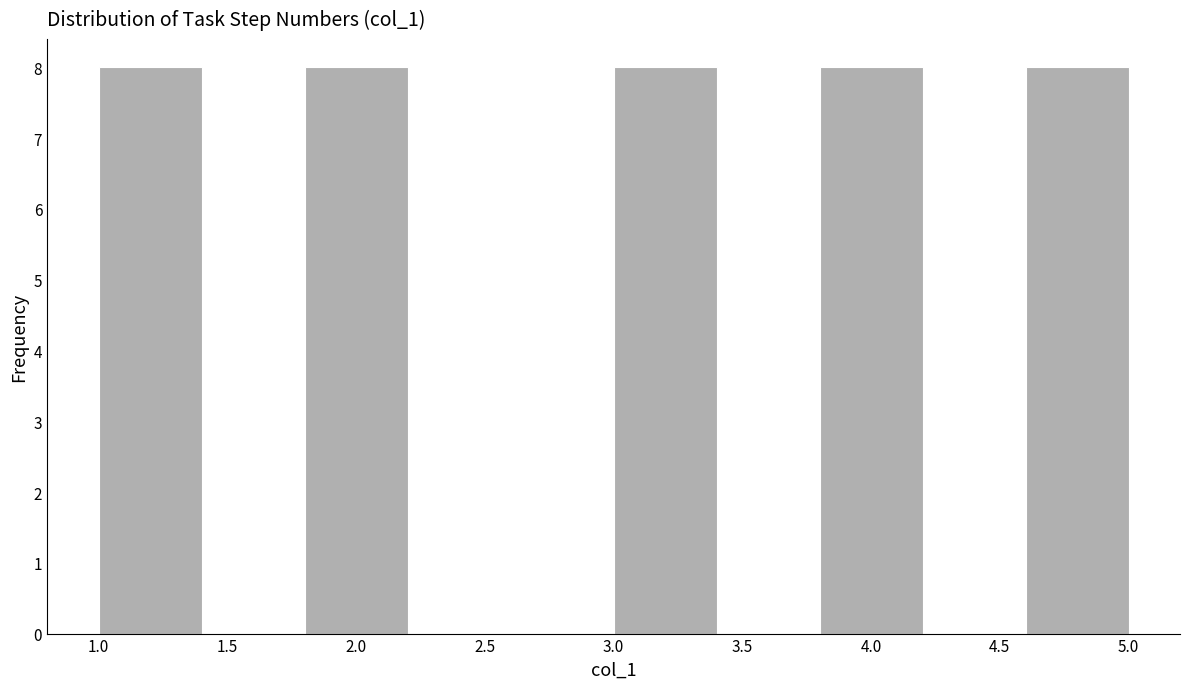

Reading left to right, transcribe this chart: for each bar, give the range it covers on the x-axis and its height. The values are not printed on the chart, so give them approximately, as read against the axis.

1.0 to 1.4: 8
1.4 to 1.8: 0
1.8 to 2.2: 8
2.2 to 2.6: 0
2.6 to 3.0: 0
3.0 to 3.4: 8
3.4 to 3.8: 0
3.8 to 4.2: 8
4.2 to 4.6: 0
4.6 to 5.0: 8